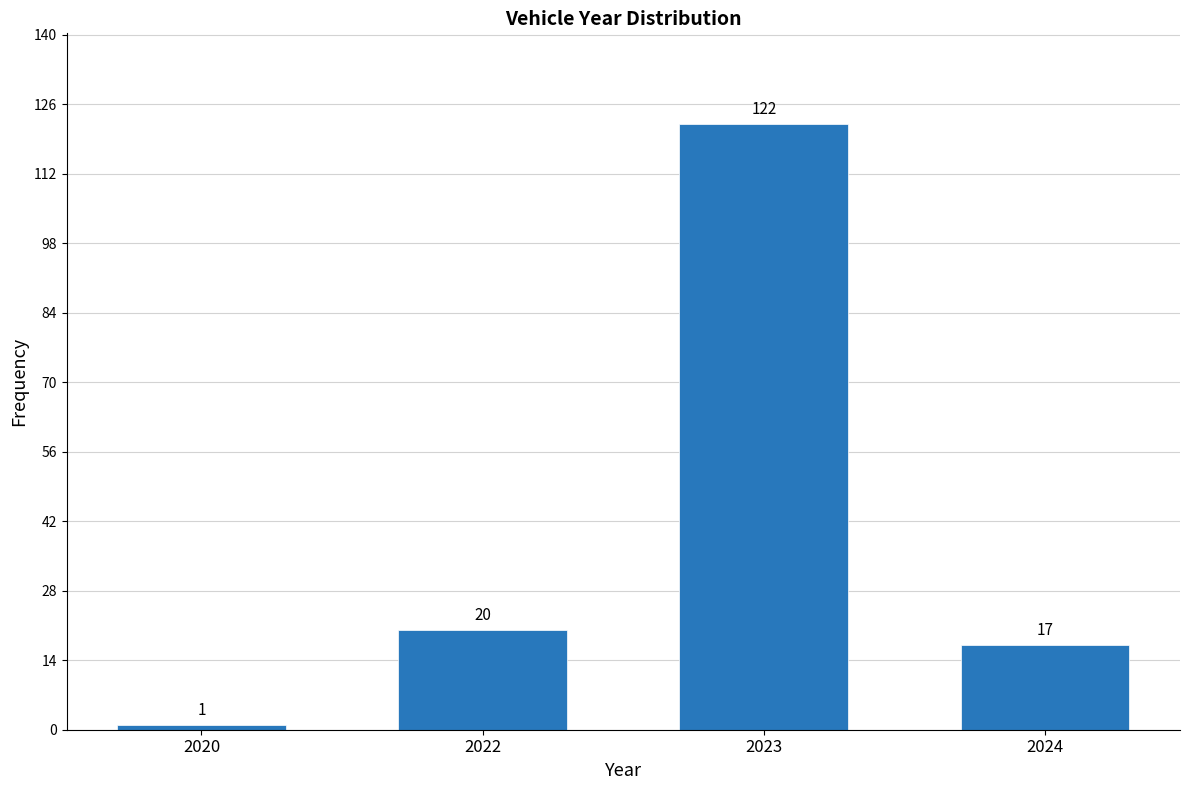

Reading right to left, transcribe all the data shown in this chart.

17	122	20	1